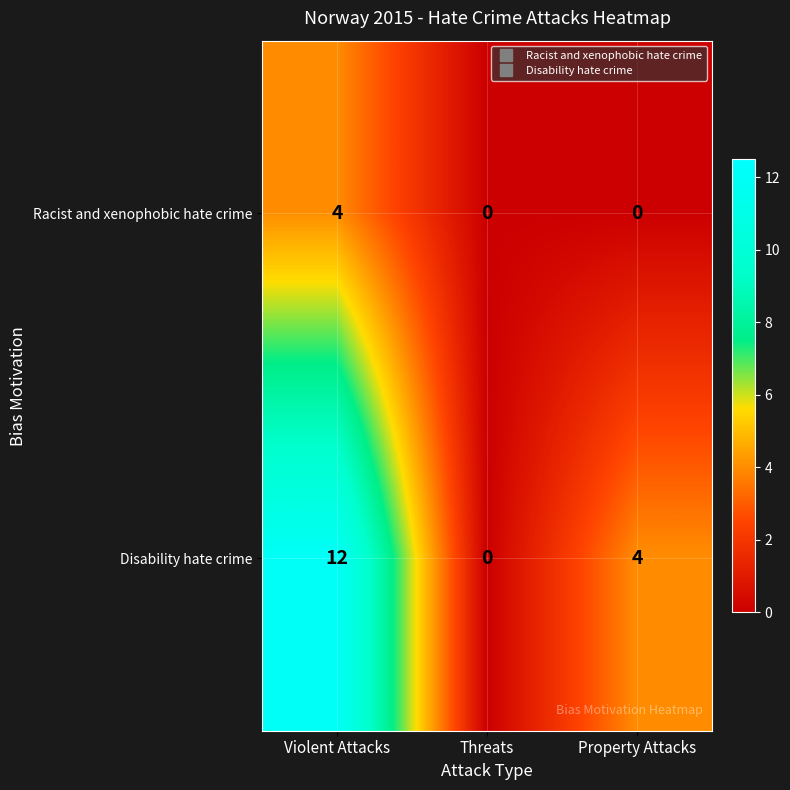

Which series has the widest spread of values?

Disability hate crime